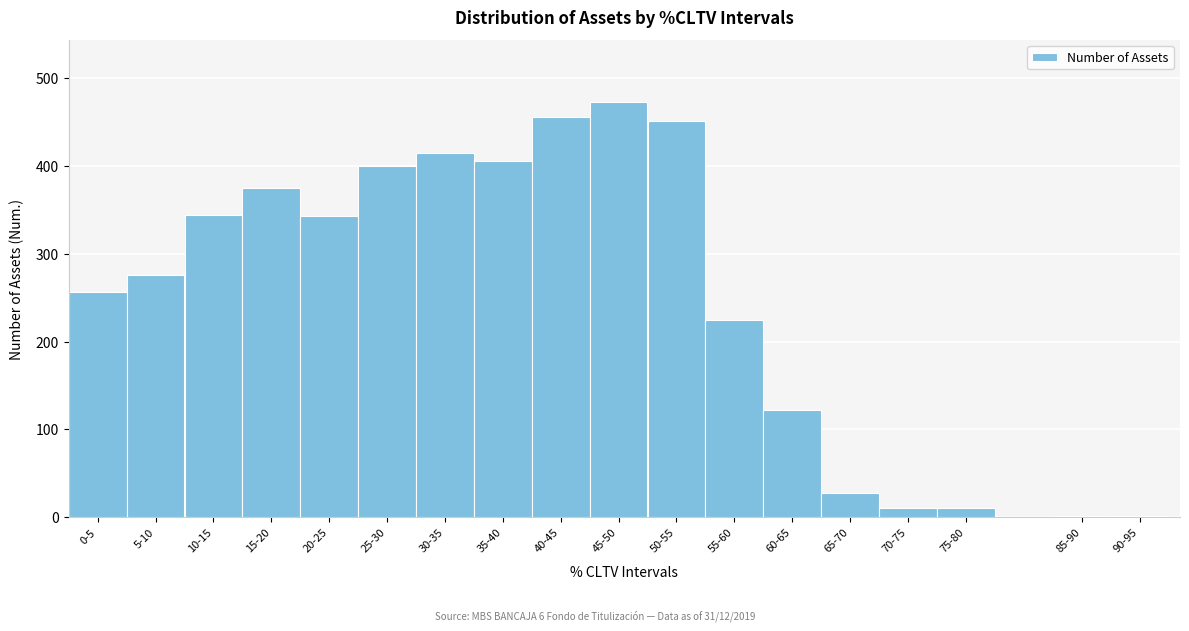

What is the sum of all values?

4591